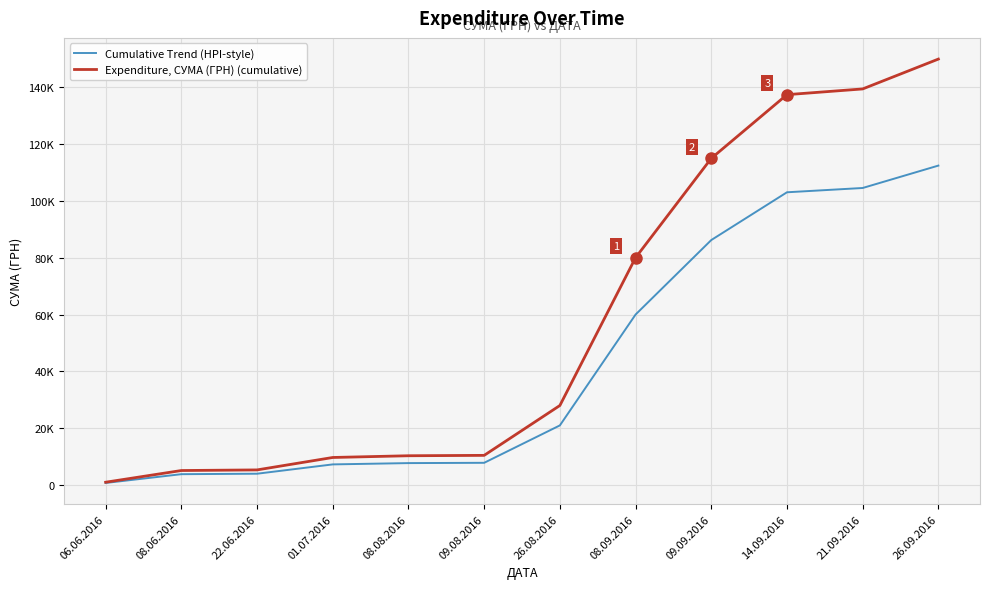

Rank the categories by Expenditure, СУМА (ГРН) (cumulative) value from highest to lowest.

26.09.2016, 21.09.2016, 14.09.2016, 09.09.2016, 08.09.2016, 26.08.2016, 09.08.2016, 08.08.2016, 01.07.2016, 22.06.2016, 08.06.2016, 06.06.2016